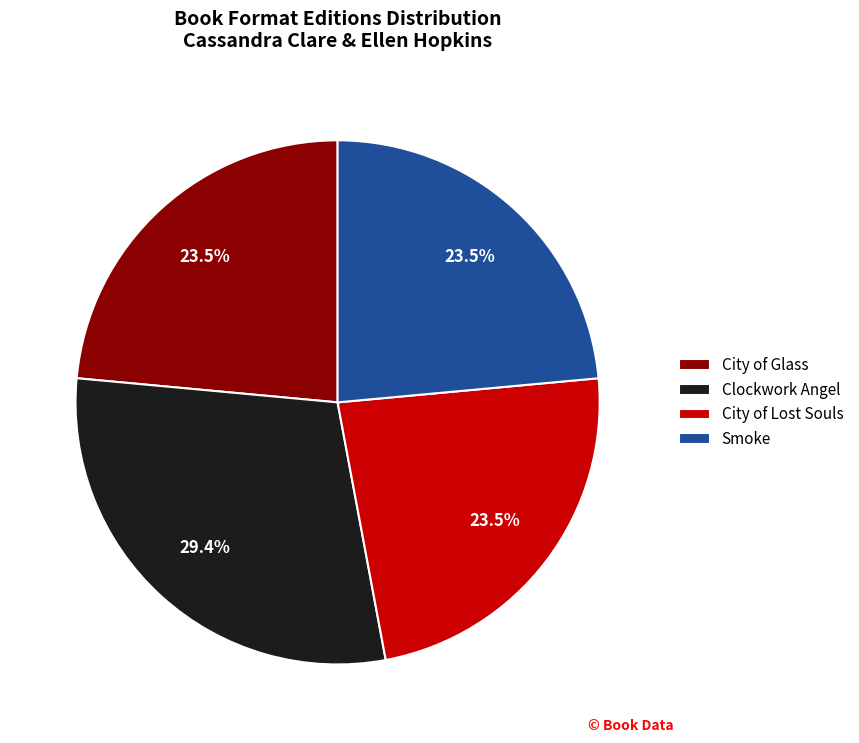

Do City of Glass and Smoke together represent more than half of the pie?

No